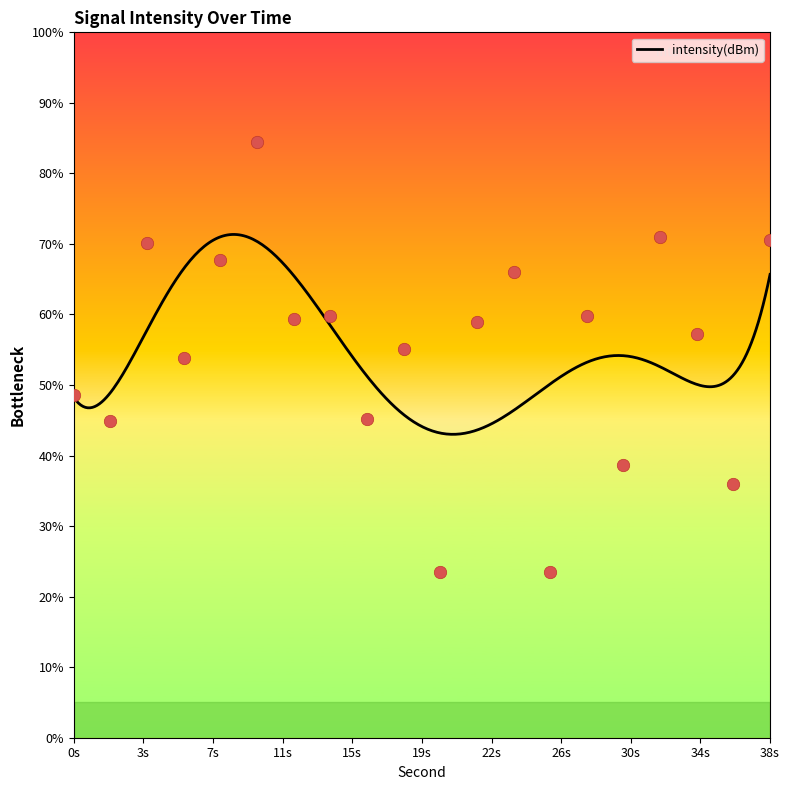

Which has a higher value, 20 or 22?

22